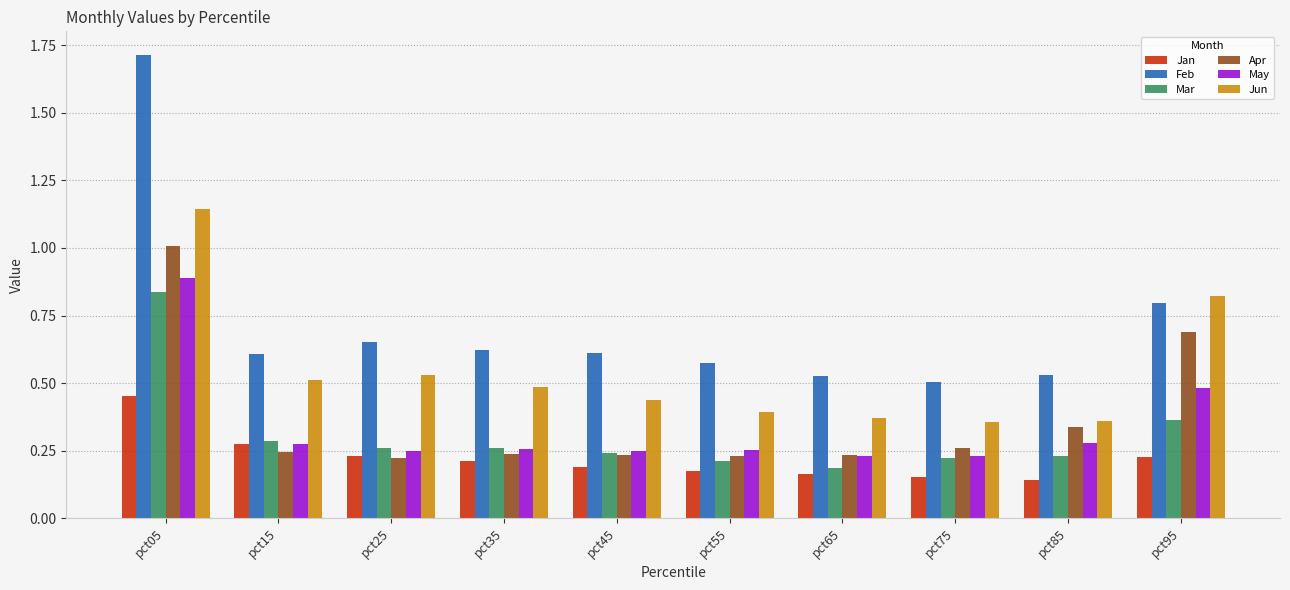

Which series has the widest spread of values?

Feb